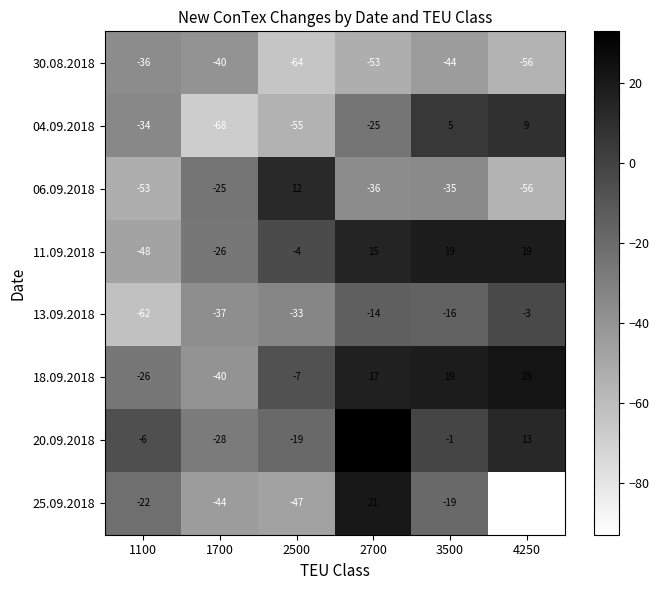

The value of 13.09.2018 at 3500 is -24. True or false?

False